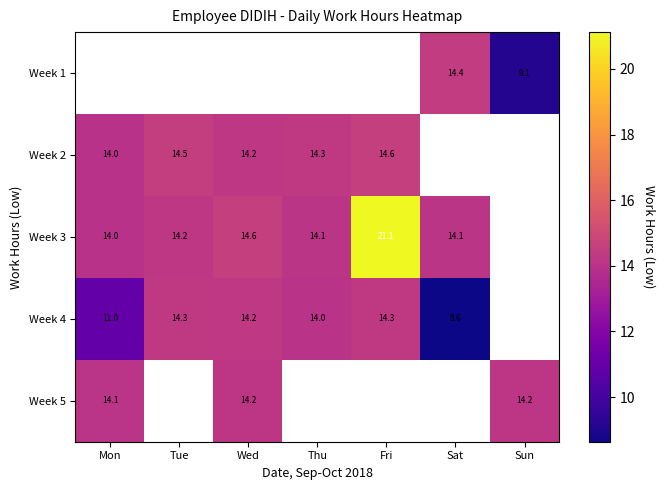

Is the value of Week 3 at Thu greater than the value of Week 4 at Wed?

No